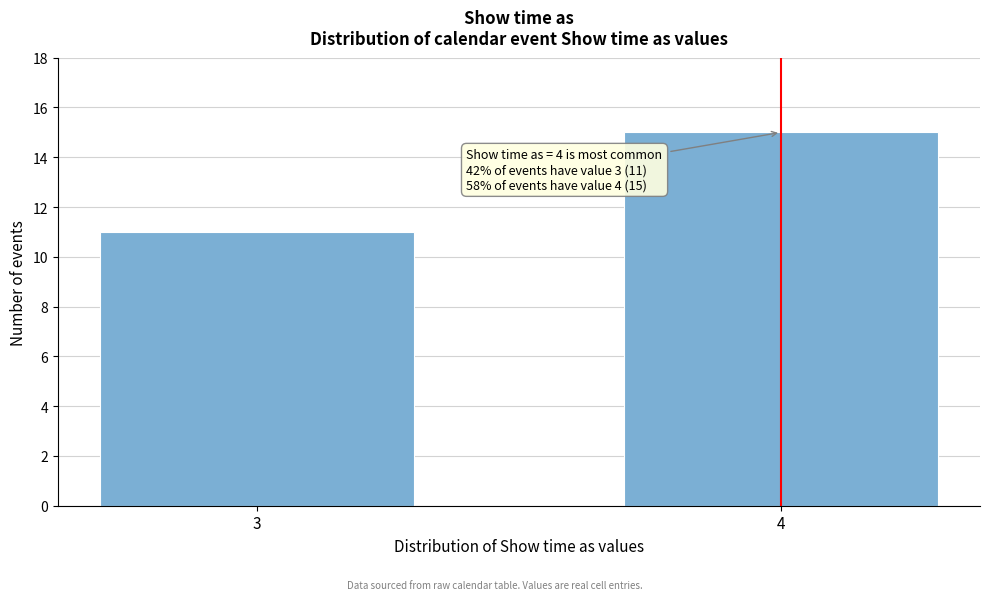

Reading left to right, what are all the values shown in this chart?

11	15